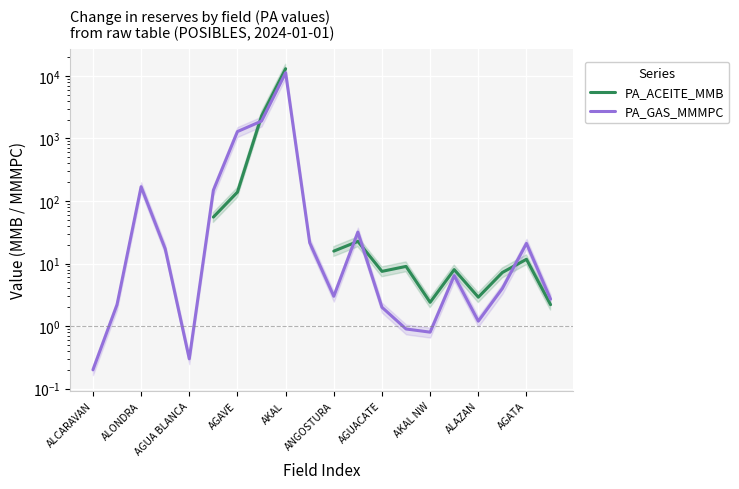

Which series has the largest range (max minus min)?

PA_GAS_MMMPC